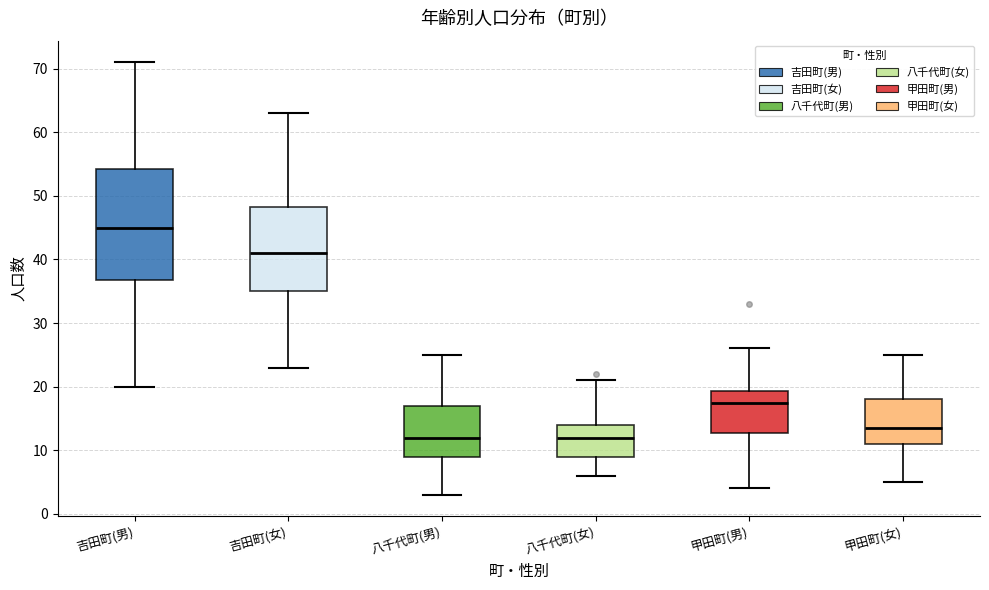

Which box's median line is the highest?

吉田町(男)